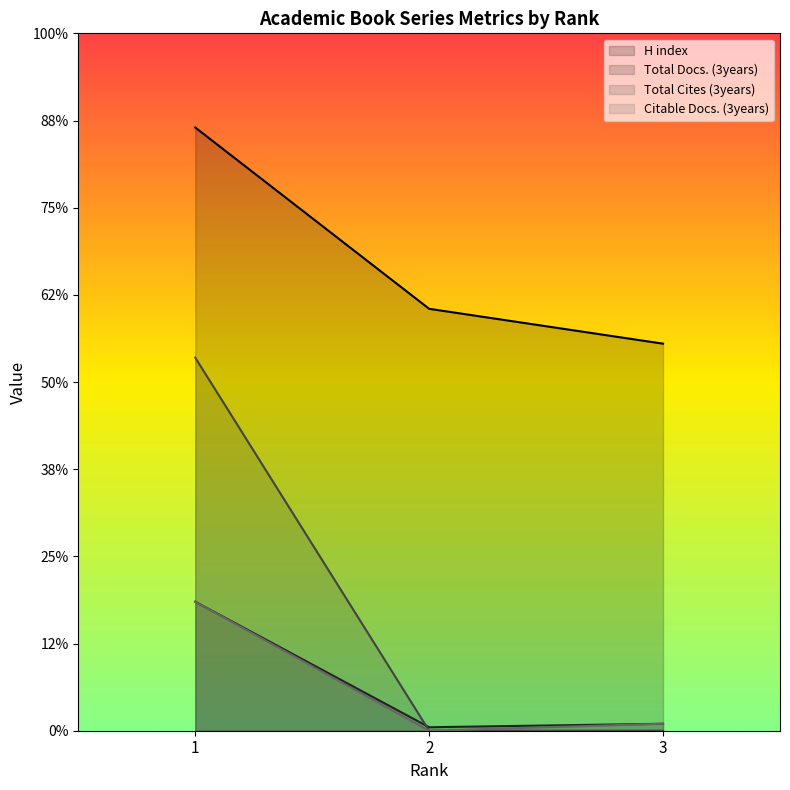

What is the sum of all Citable Docs. (3years) values?

39